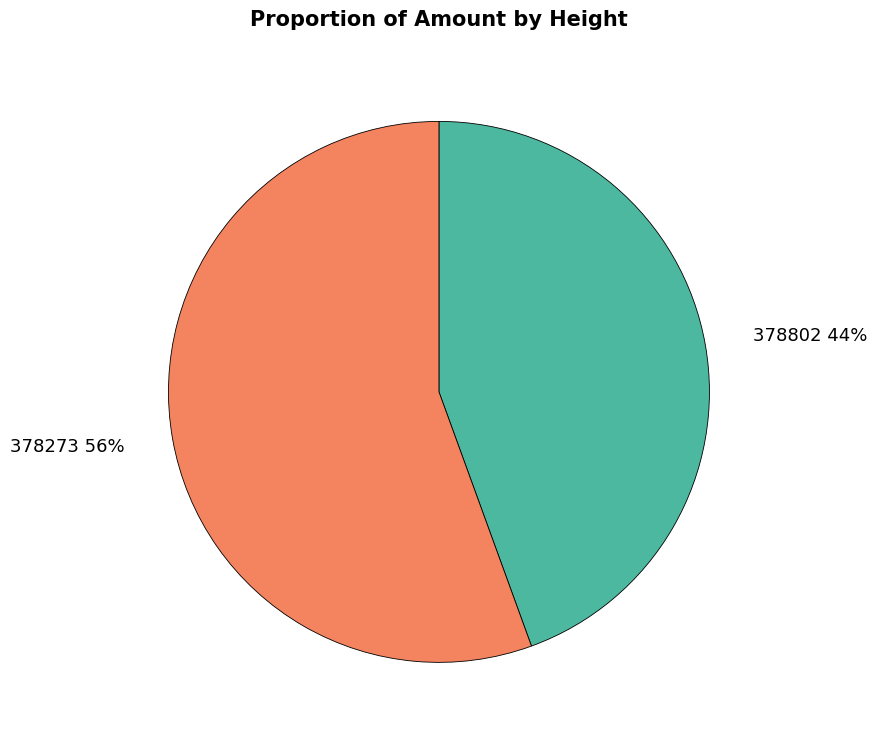

Which has a higher value, 378273 or 378802?

378273